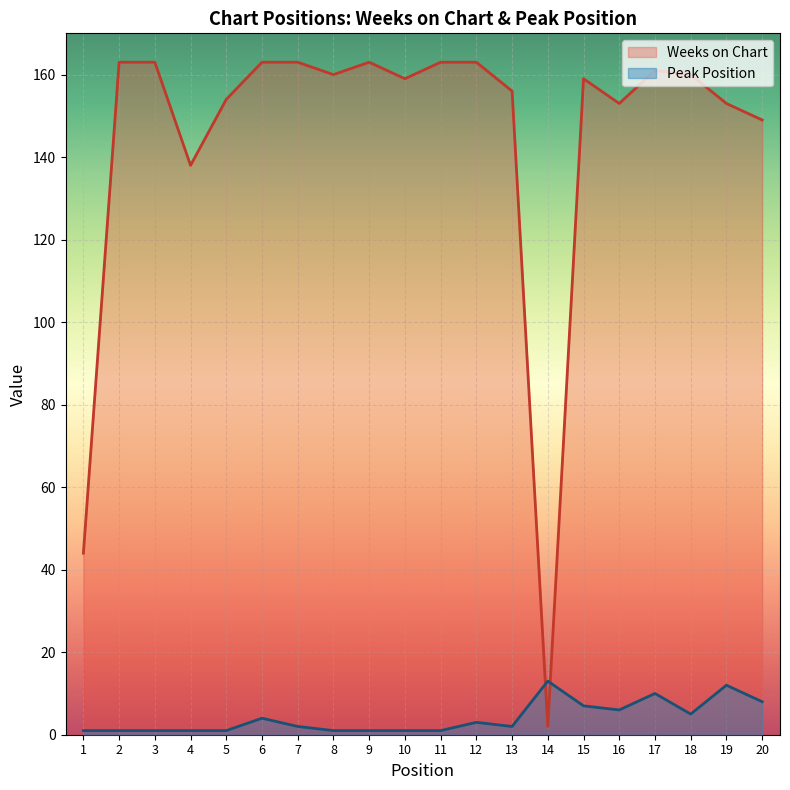

What is the average value of the Weeks on Chart series?

144